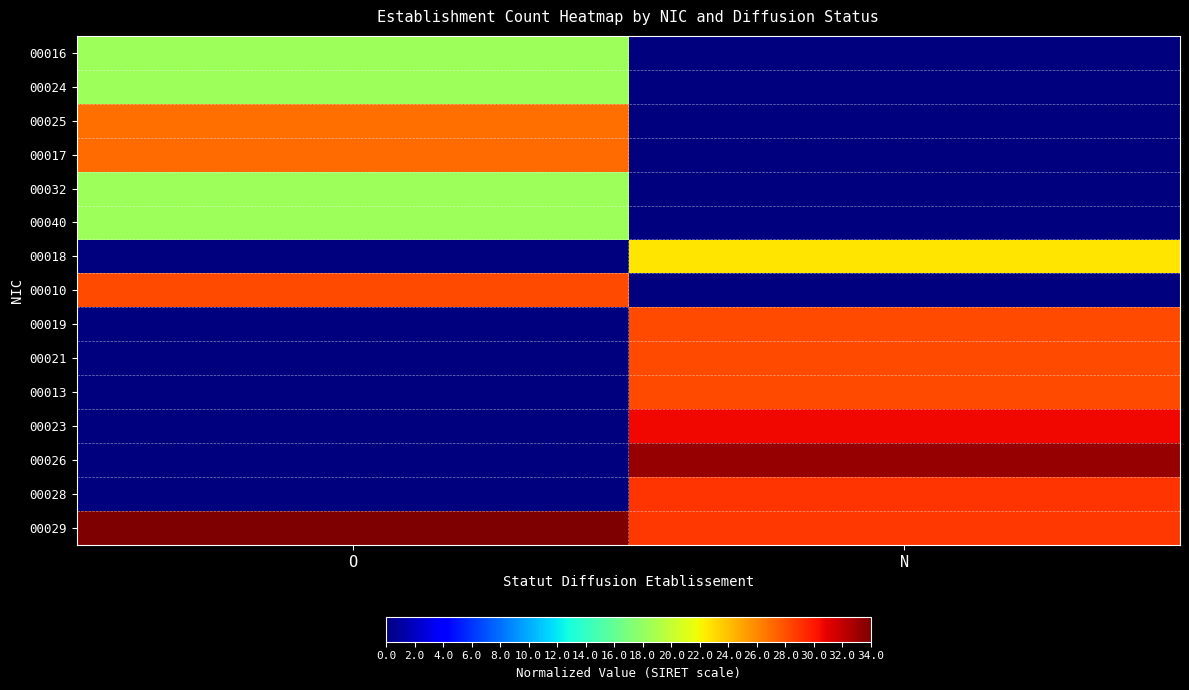

Which series has the largest range (max minus min)?

00026